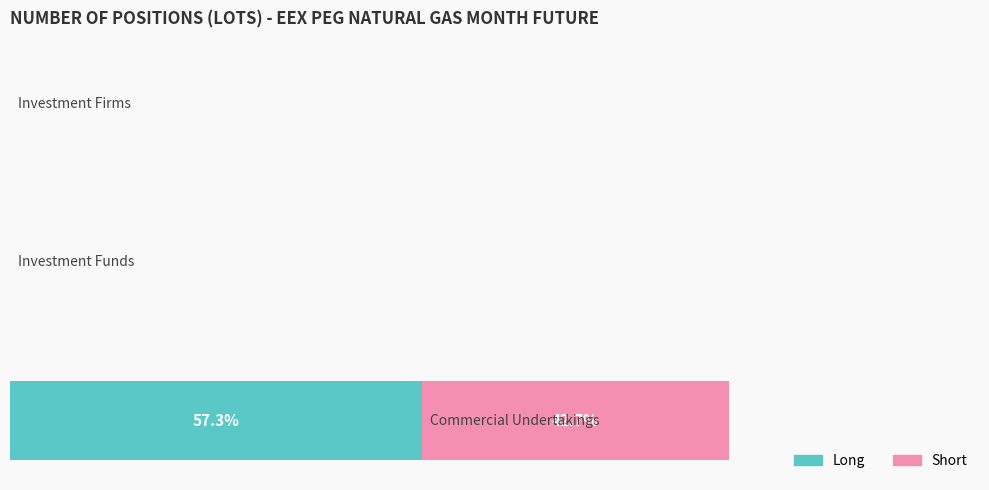

What is the value of the Long bar at the 1st from the left?

102676.0